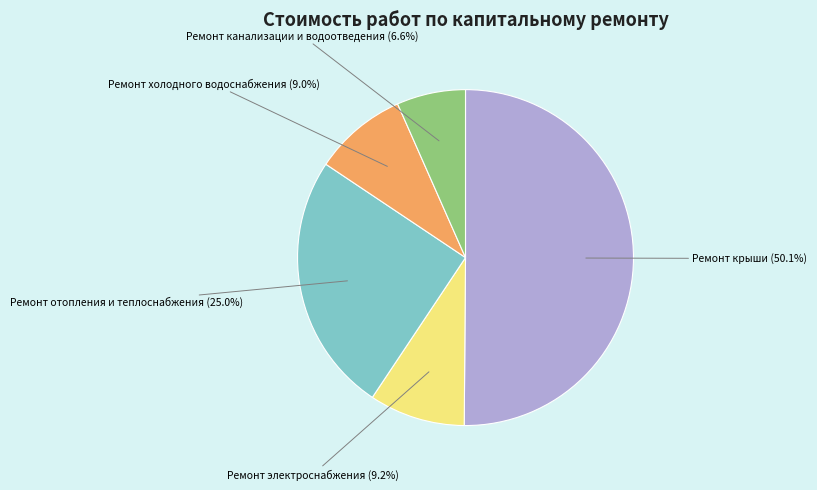

How many slices are in this pie chart?

5